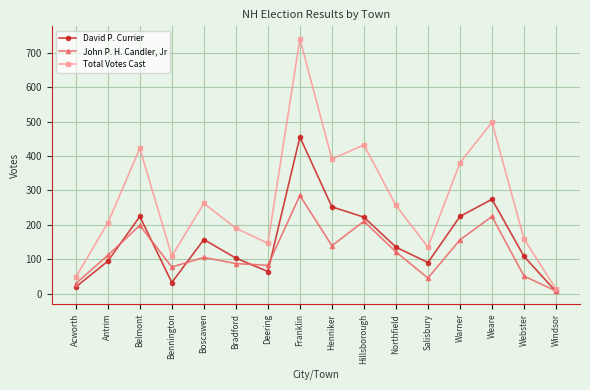

What is the value of the John P. H. Candler, Jr point at the 5th from the left?

105